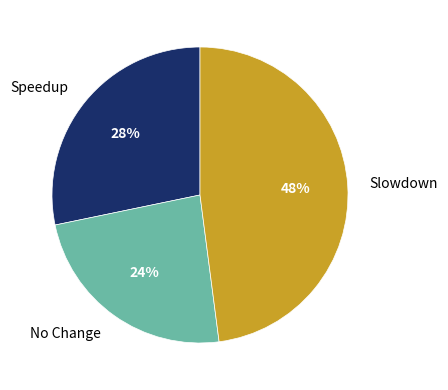

Which category has the biggest portion of the pie?

Slowdown